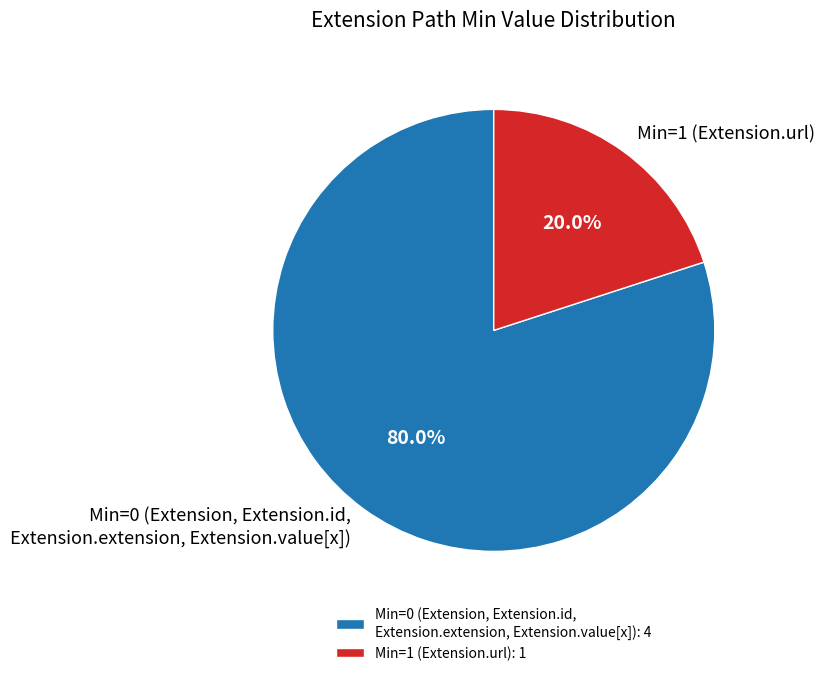

Does Min=1 (Extension.url) represent more than half of the total?

No